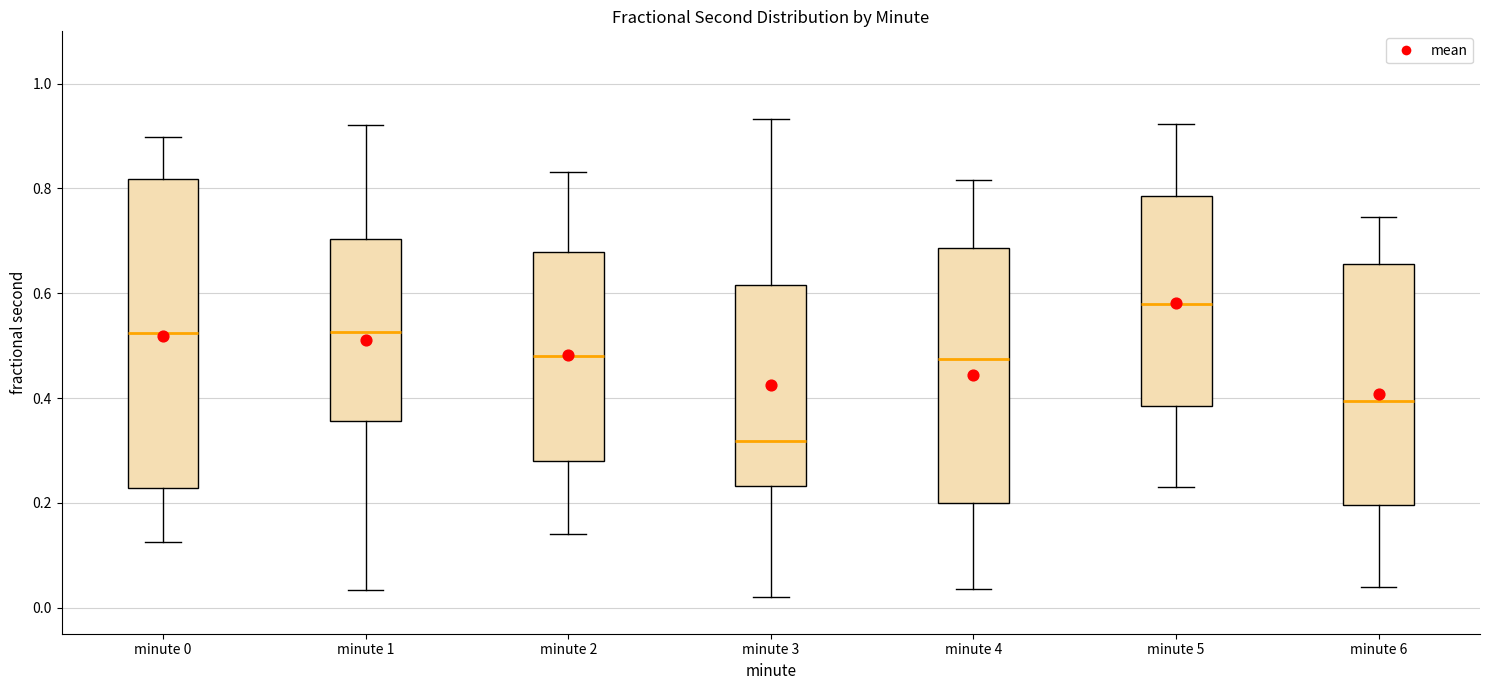

Reading left to right, read every box against the y-axis: the position of its median line, the range the box covers, and the ends of its whiskers. The values are not printed on the chart, so give them approximately, as read against the axis.

minute 0: median 0.52, box 0.22 to 0.82, whiskers 0.12 to 0.90
minute 1: median 0.52, box 0.36 to 0.70, whiskers 0.04 to 0.92
minute 2: median 0.48, box 0.28 to 0.68, whiskers 0.14 to 0.84
minute 3: median 0.32, box 0.24 to 0.62, whiskers 0.02 to 0.94
minute 4: median 0.48, box 0.20 to 0.68, whiskers 0.04 to 0.82
minute 5: median 0.58, box 0.38 to 0.78, whiskers 0.22 to 0.92
minute 6: median 0.40, box 0.20 to 0.66, whiskers 0.04 to 0.74